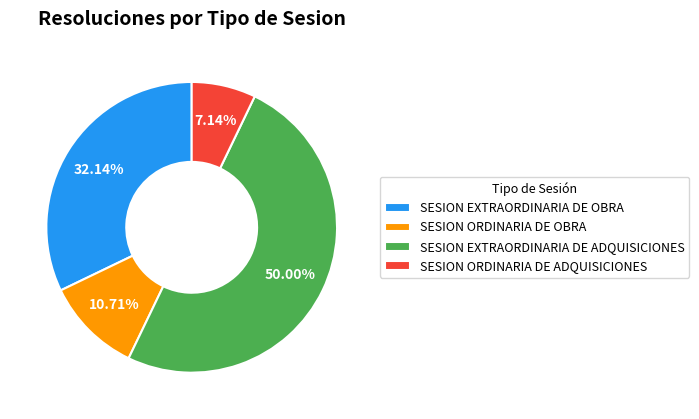

Rank the categories by value from lowest to highest.

SESION ORDINARIA DE ADQUISICIONES, SESION ORDINARIA DE OBRA, SESION EXTRAORDINARIA DE OBRA, SESION EXTRAORDINARIA DE ADQUISICIONES